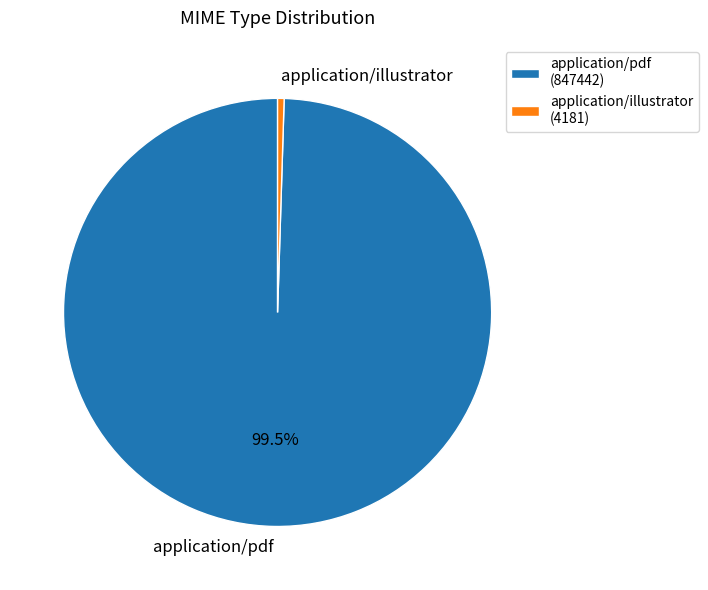

How many segments does this pie chart have?

2